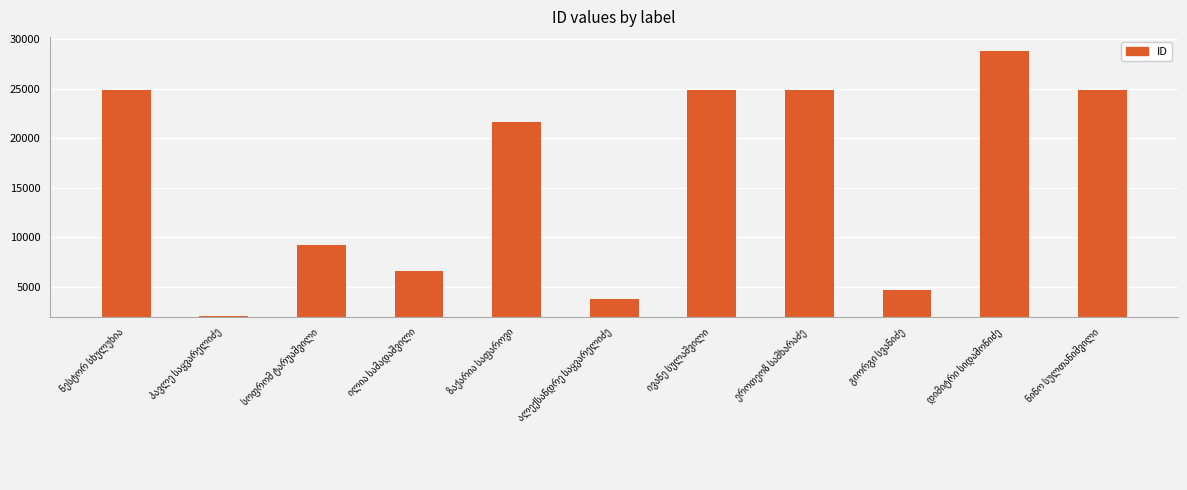

How many series are shown in this chart?

1